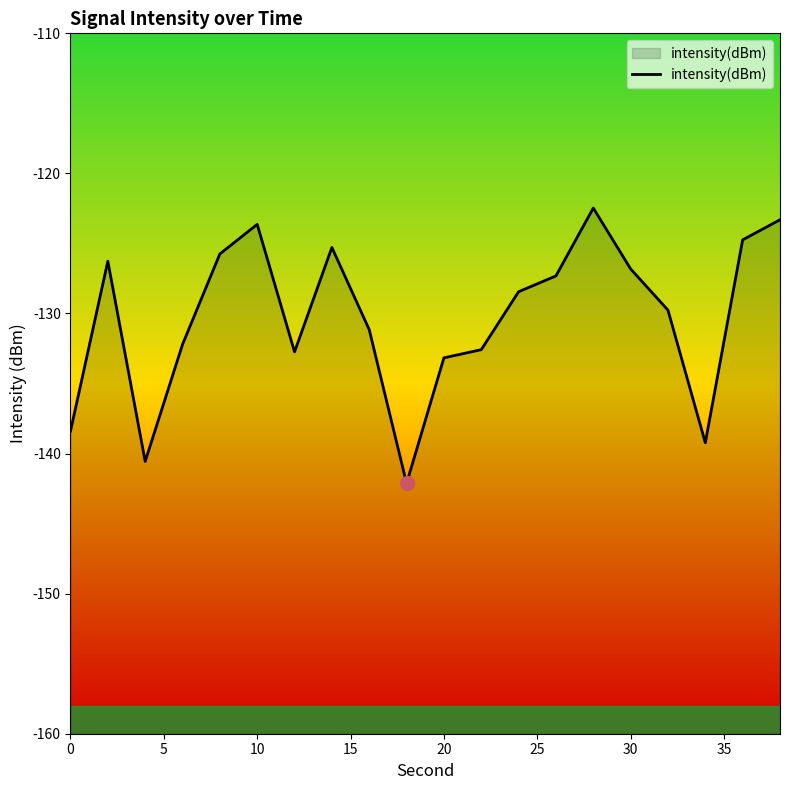

How many data points are less than -128?

11